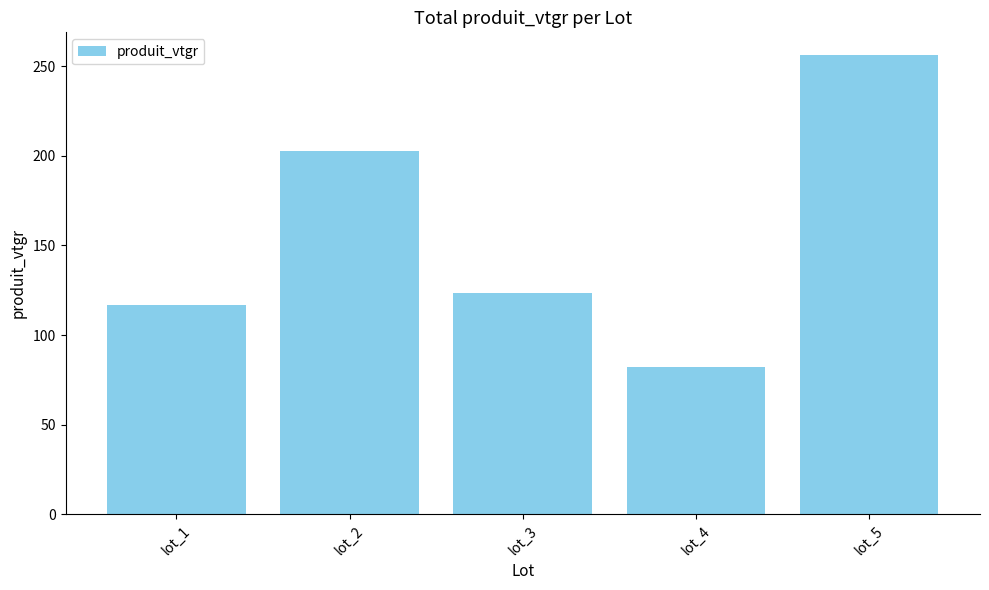

Between lot_2 and lot_5, which is larger?

lot_5